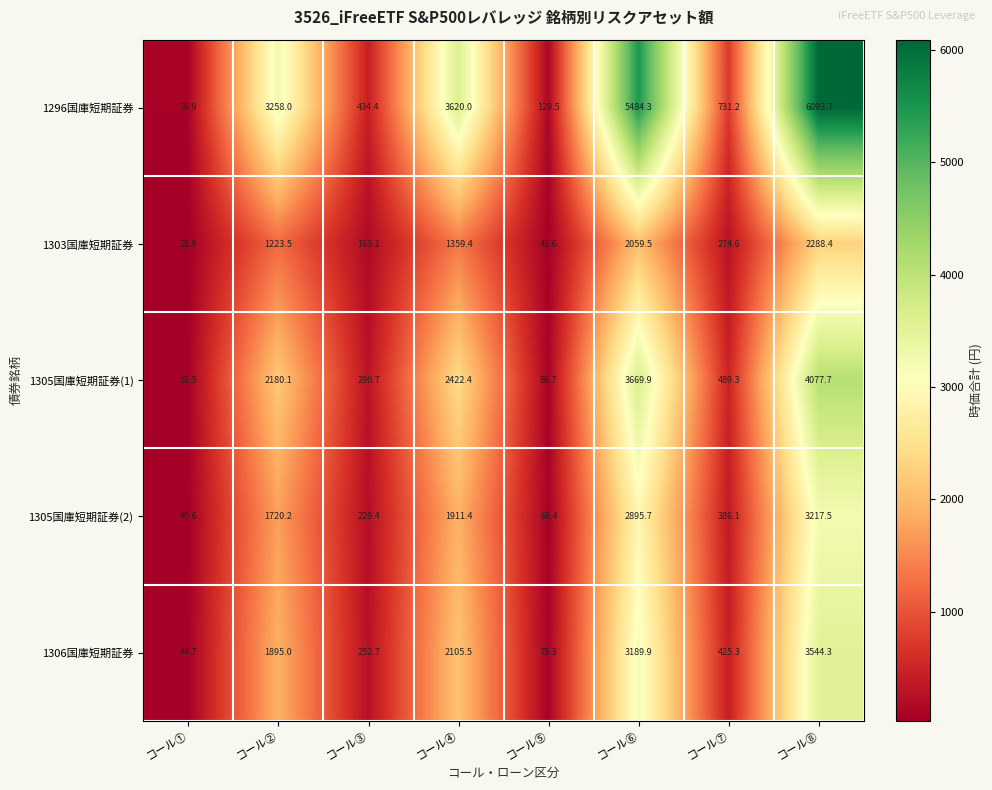

Where is 1303国庫短期証券 nearest to the value 1158?

コール②